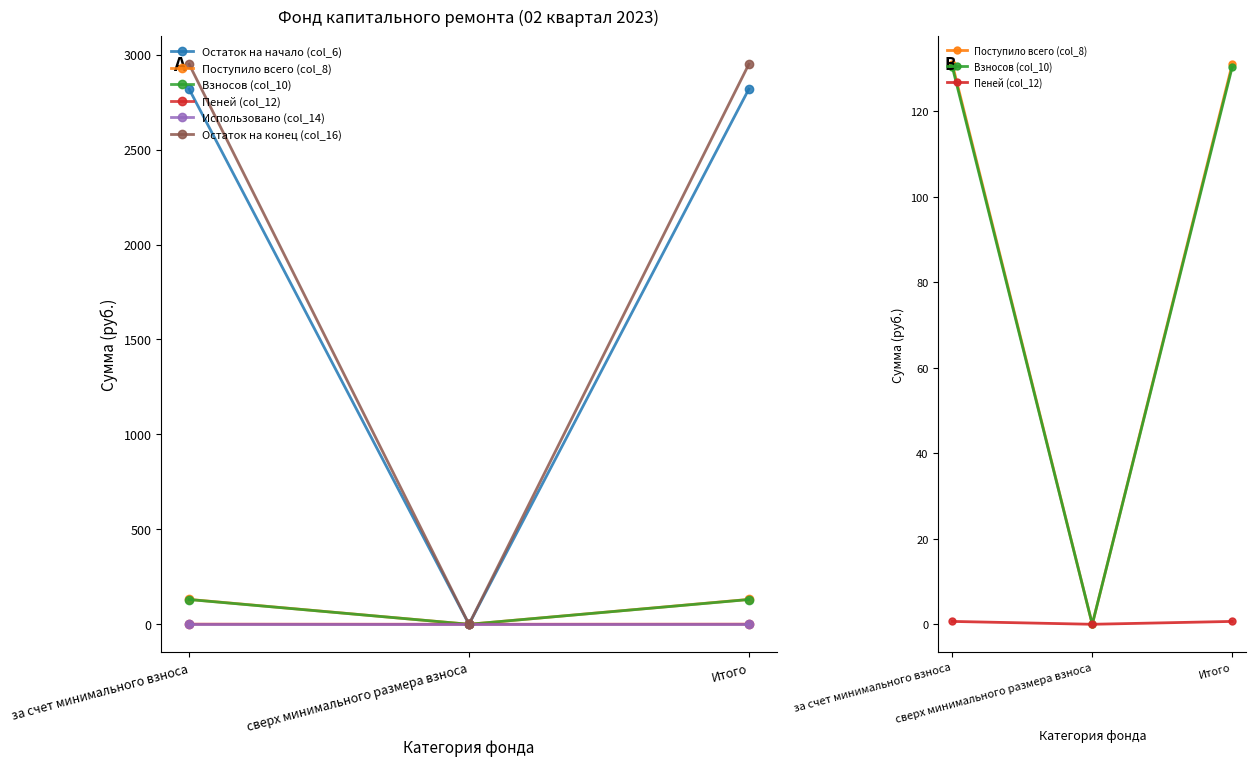

What is the label of the 3rd point from the right?

за счет минимального взноса